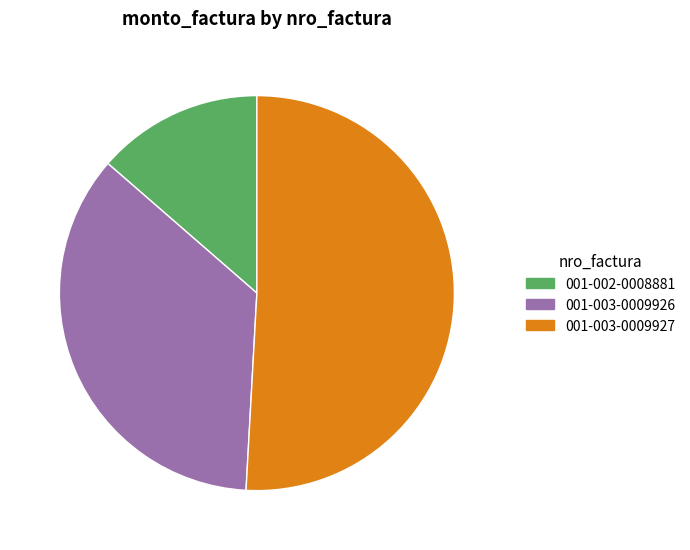

Approximately how many times larger is the value at 001-003-0009927 compared to 001-003-0009926?

1.4